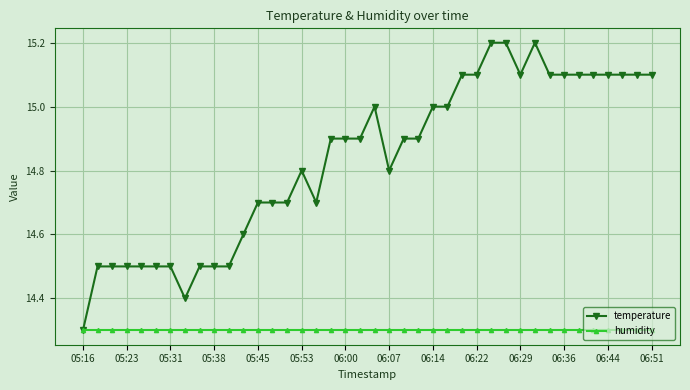

Which series has the largest range (max minus min)?

temperature